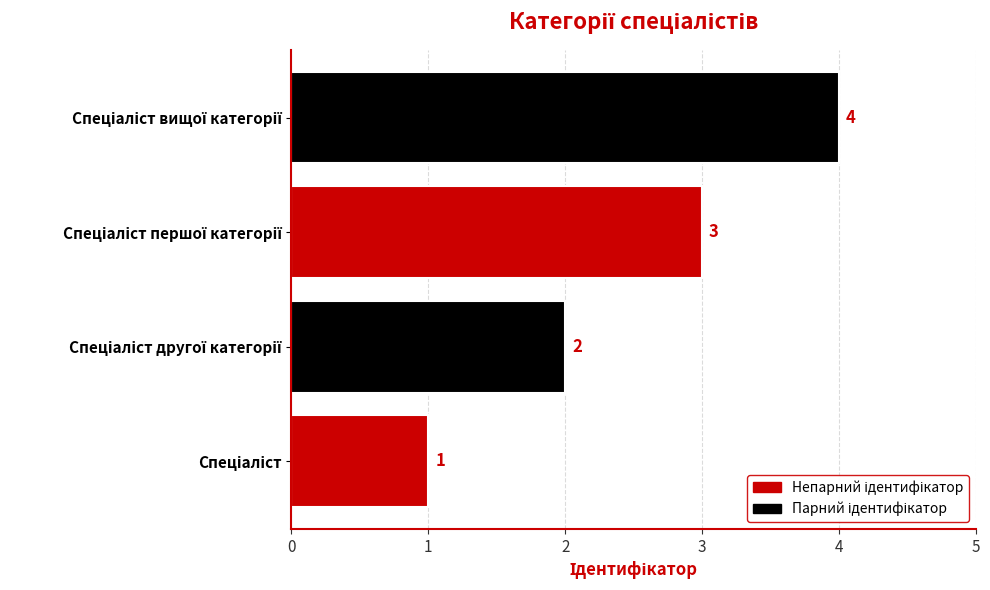

What is the greatest value displayed?

4